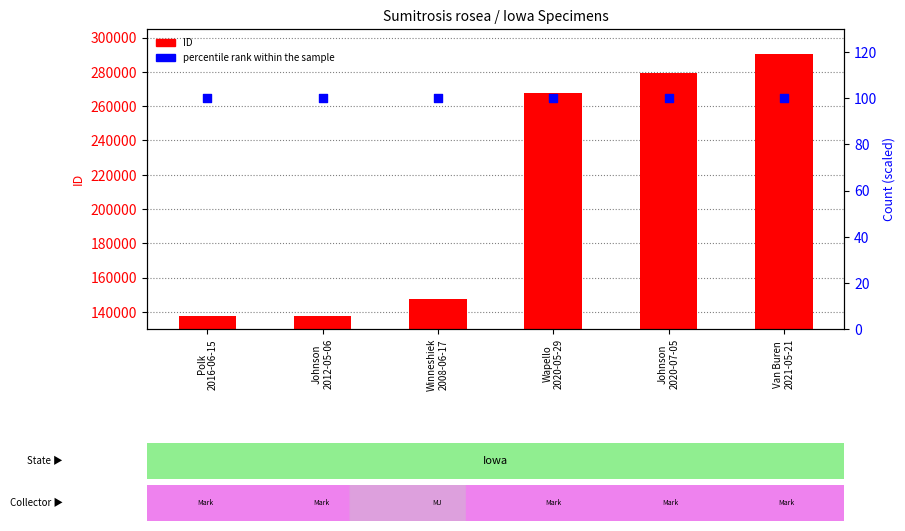

Which series reaches the minimum Y coordinate?

percentile rank within the sample